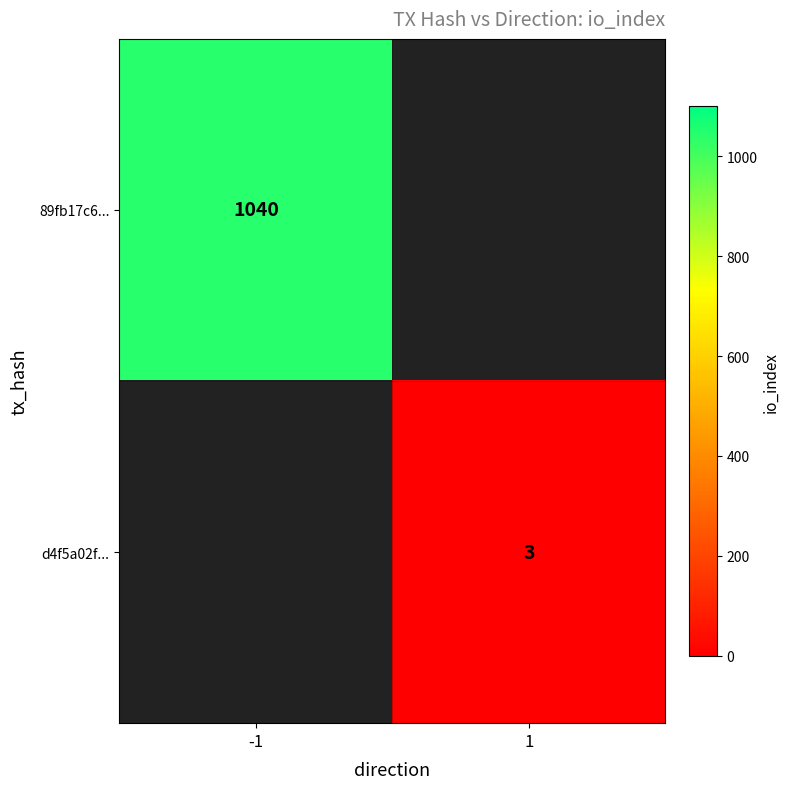

How many categories are shown in the chart?

2